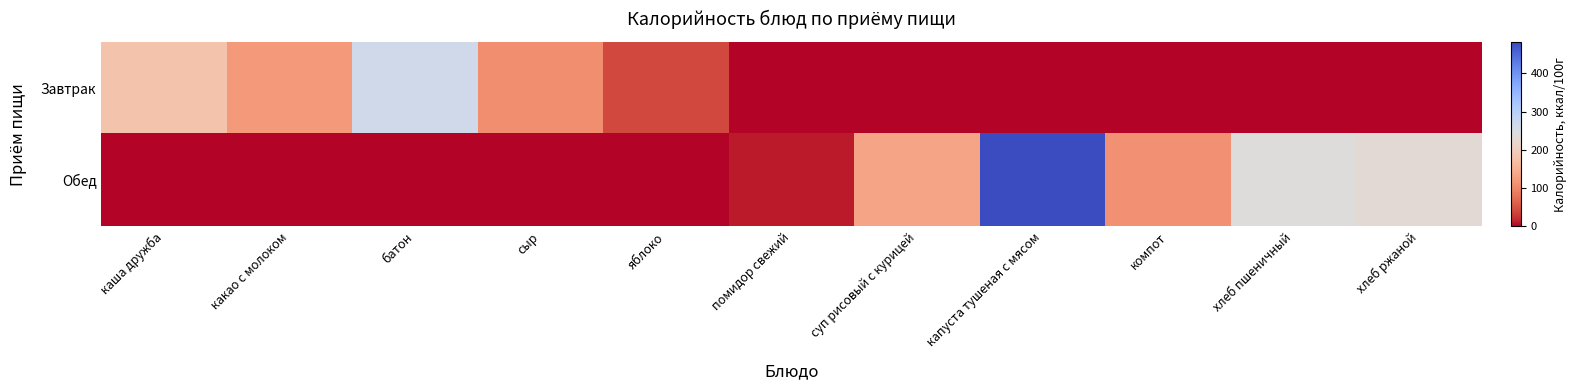

What is the difference between the highest and lowest values at яблоко?

40